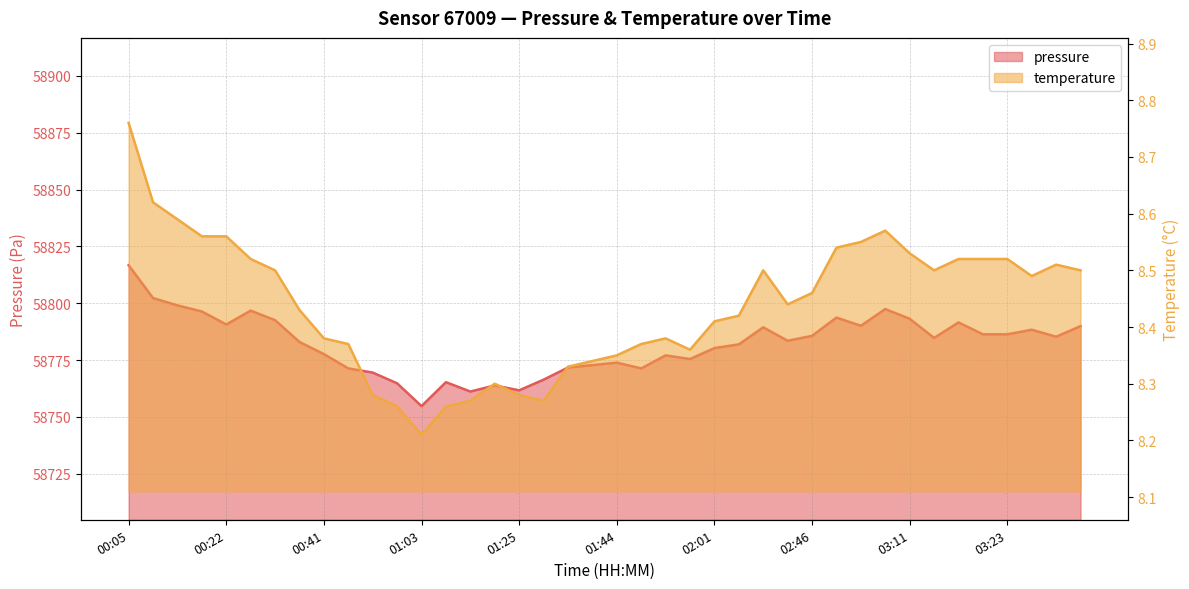

True or false: temperature and pressure cross at least once.

False